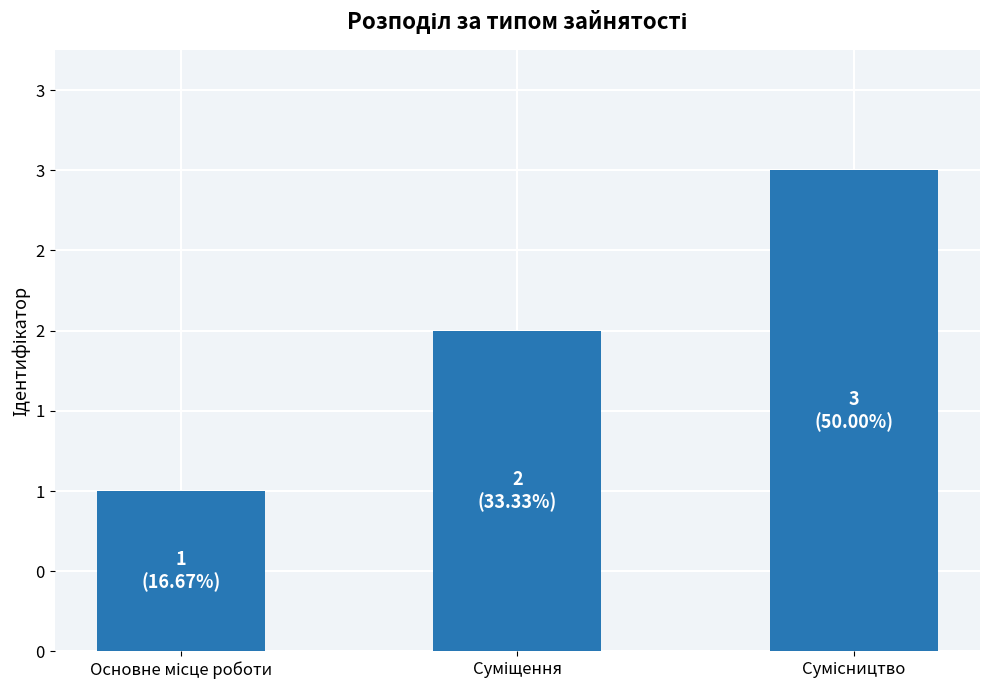

Count the values in the range 1 to 3.

3